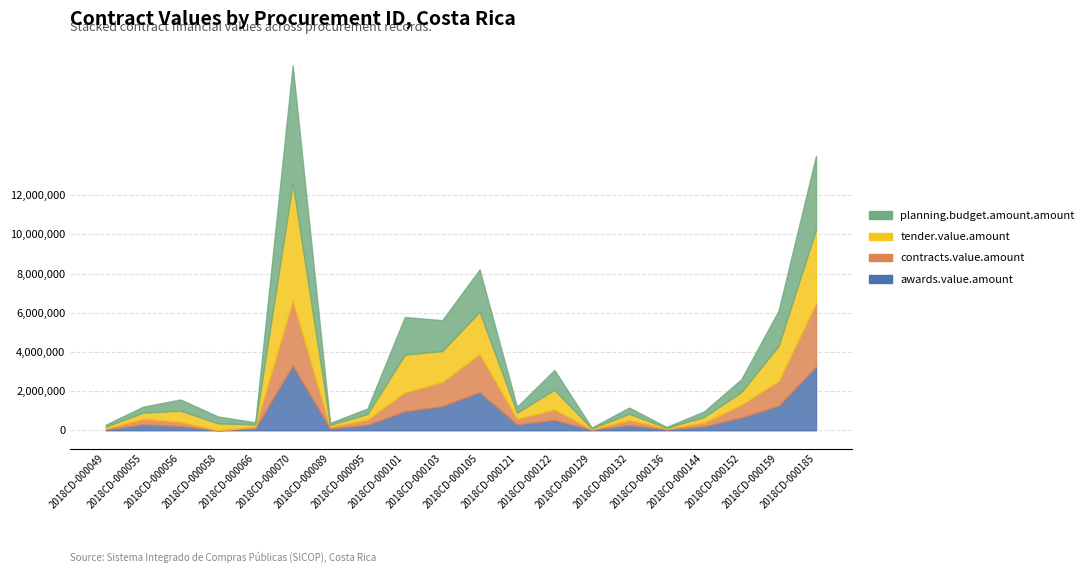

True or false: contracts.value.amount has more than 2 interior local peaks.

True